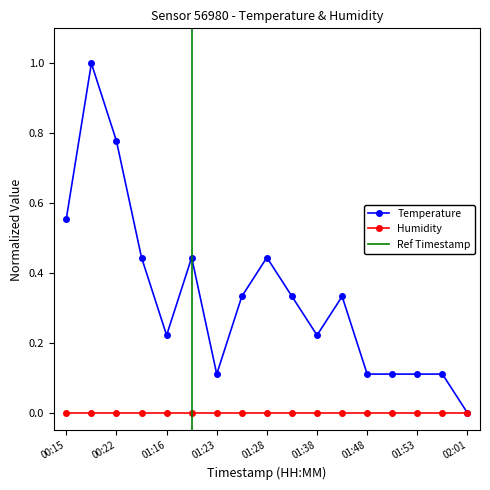

At which category does Temperature reach its first local valley?

01:16